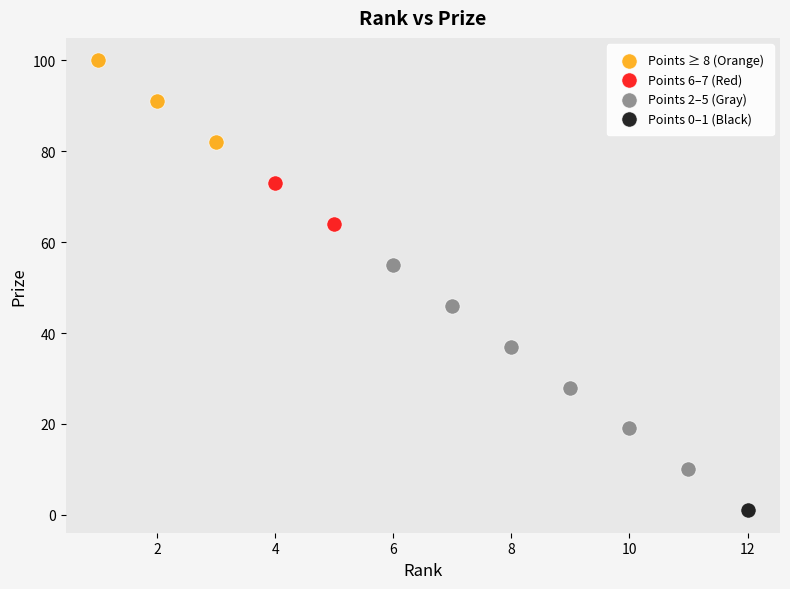

What are all the series names shown in the legend?

Points ≥ 8 (Orange), Points 6–7 (Red), Points 2–5 (Gray), Points 0–1 (Black)